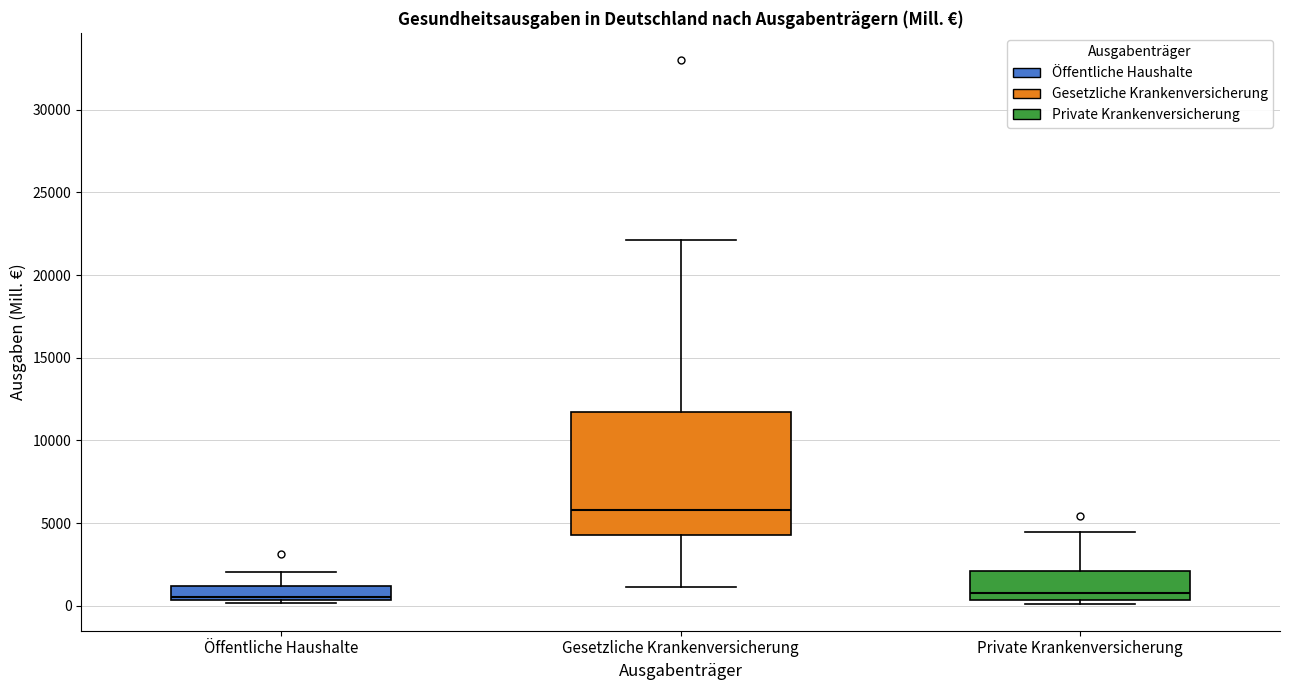

Where is the lower edge of the box for Gesetzliche Krankenversicherung on the y-axis? The values are not printed on the chart, so give them approximately, as read against the axis.

4500